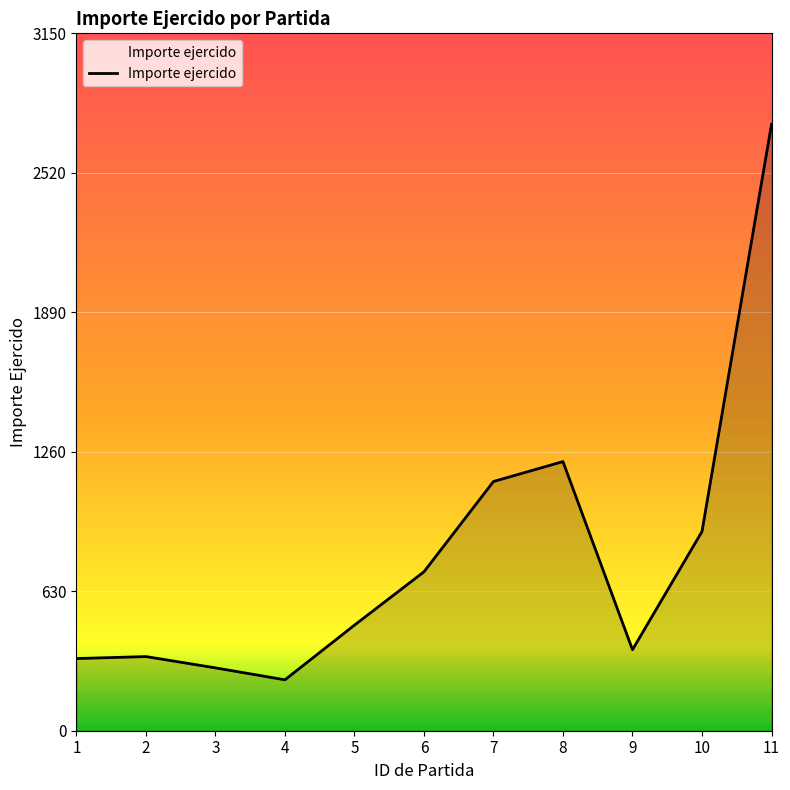

What is the difference between the maximum and minimum values?

2510.0